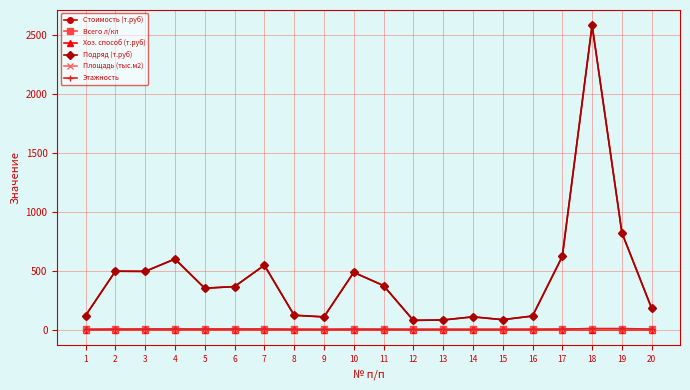

What is the difference between the maximum and minimum values in the Подряд (т.руб) series?

2503.0